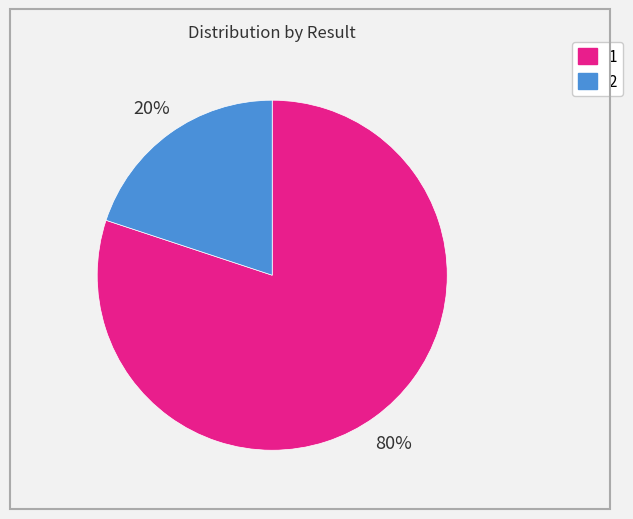

Does any single category account for the majority?

Yes